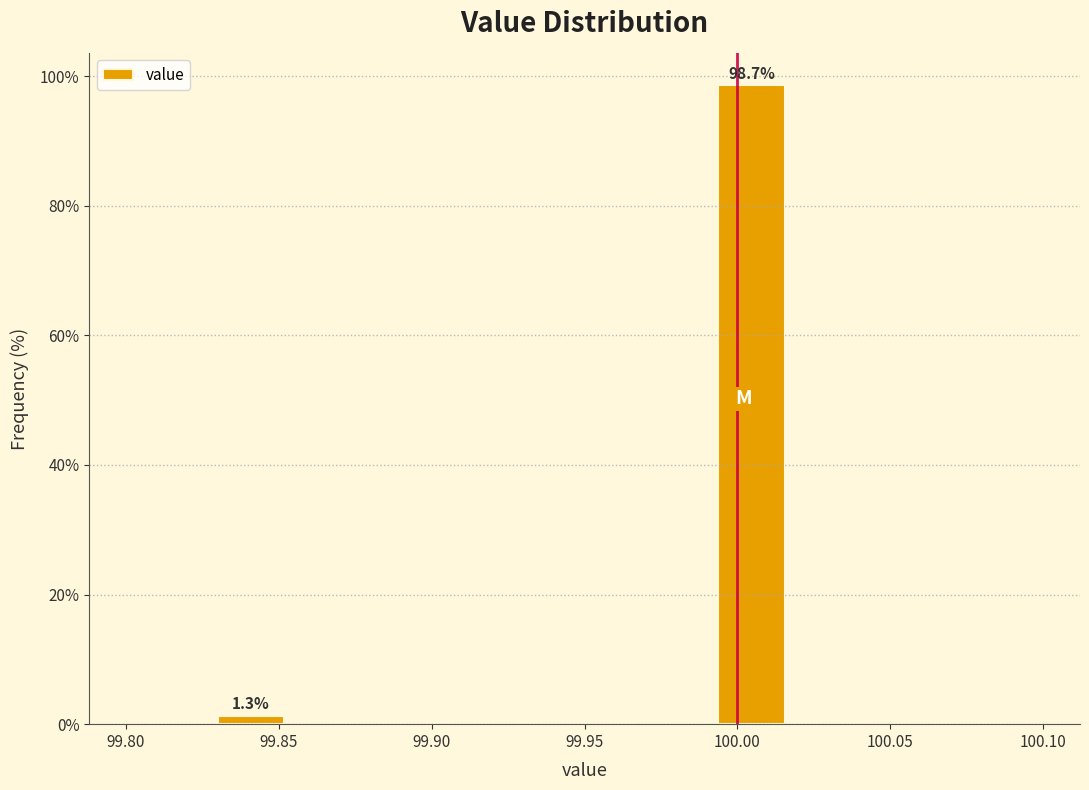

Over which range of the x-axis is the bar tallest?

99.990 to 100.020